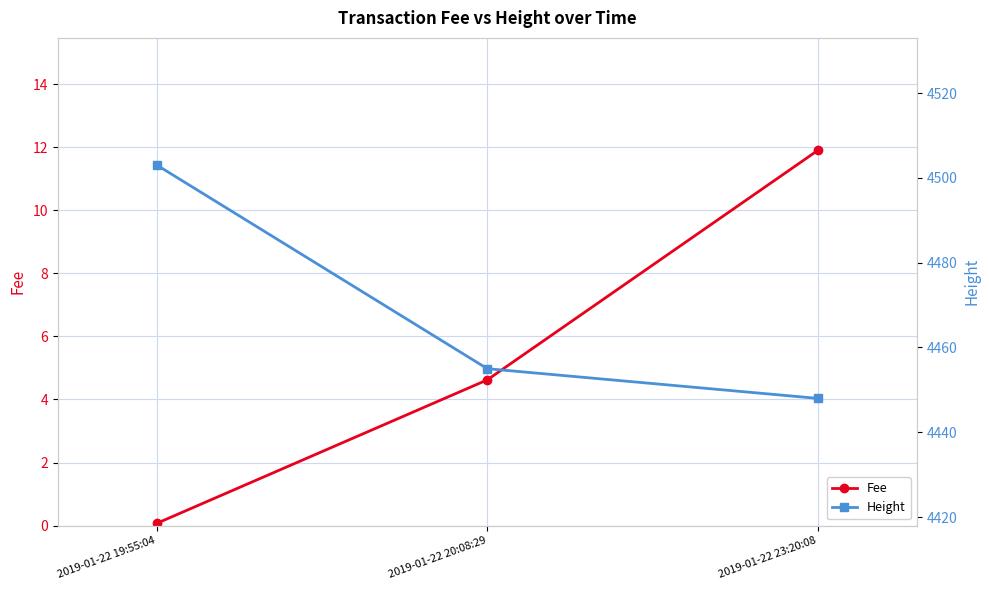

The value of Fee at 2019-01-22 19:55:04 is 0.1. True or false?

True